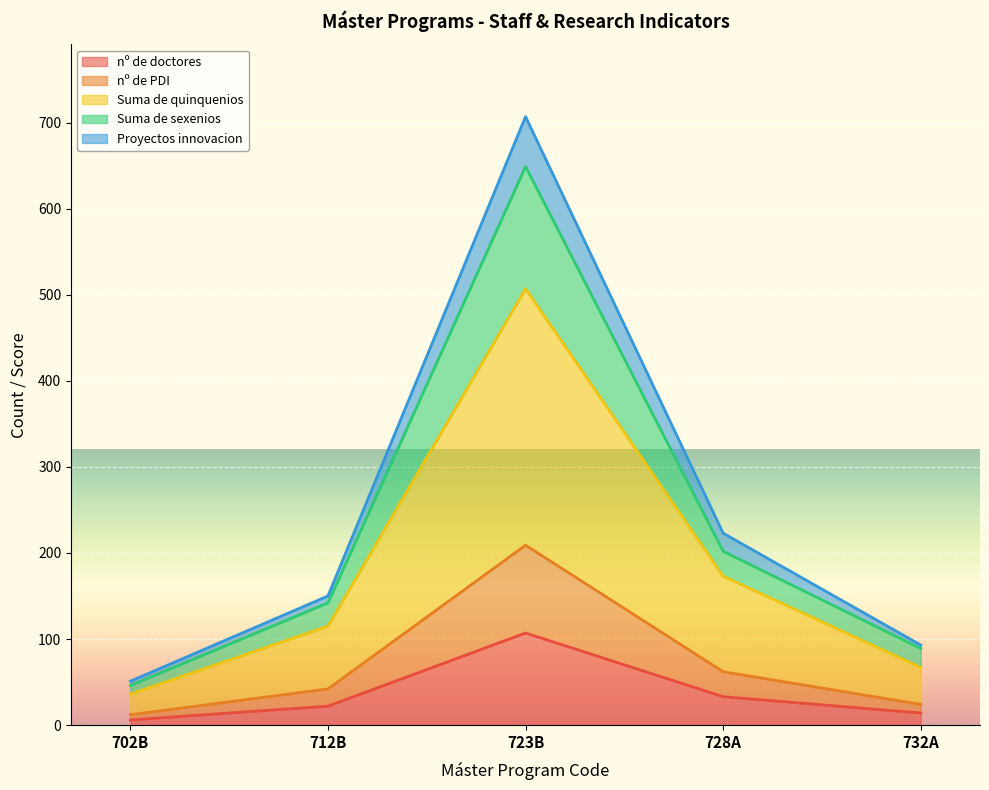

At which category is the sum across all series the highest?

723B